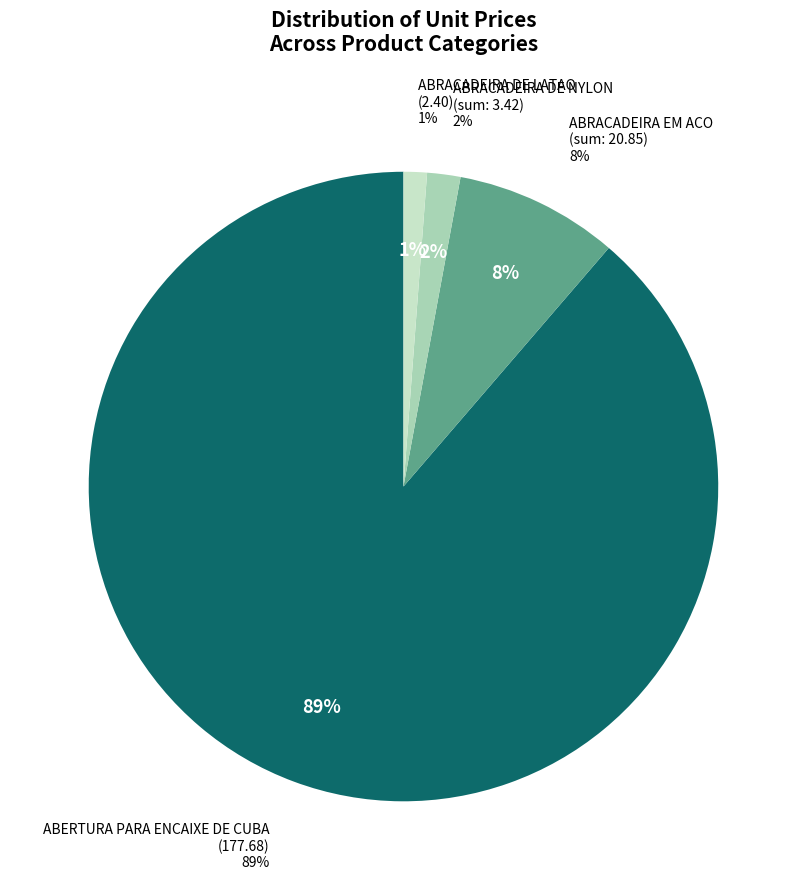

What is the majority slice?

ABERTURA PARA ENCAIXE DE CUBA